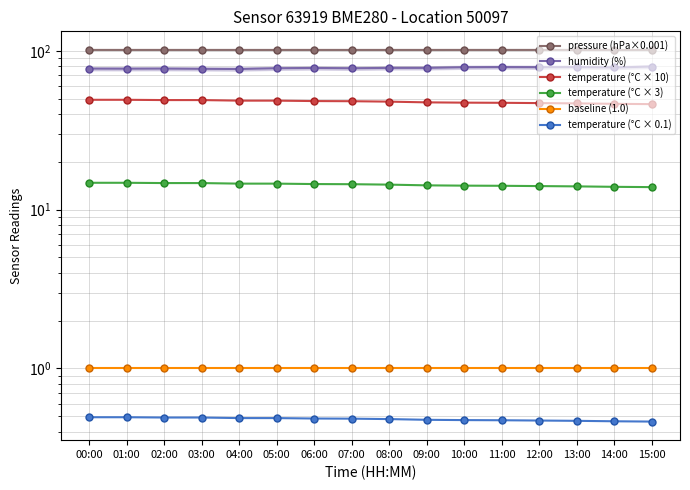

Between 06:00 and 12:00, which series saw the biggest shift?

temperature (°C × 10)